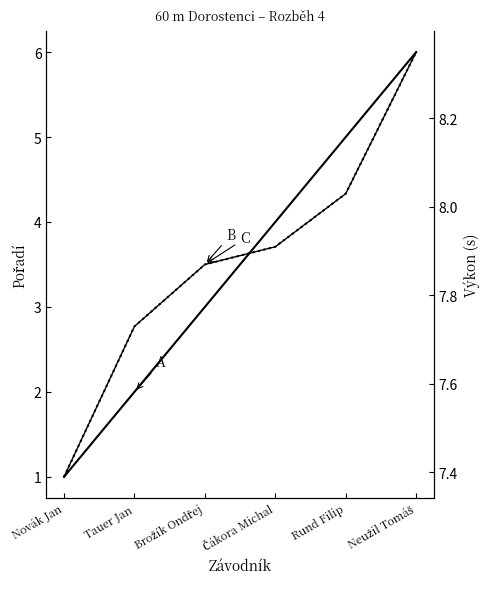

Is it true that Pořadí equals 3.0 at Brožík Ondřej?

True